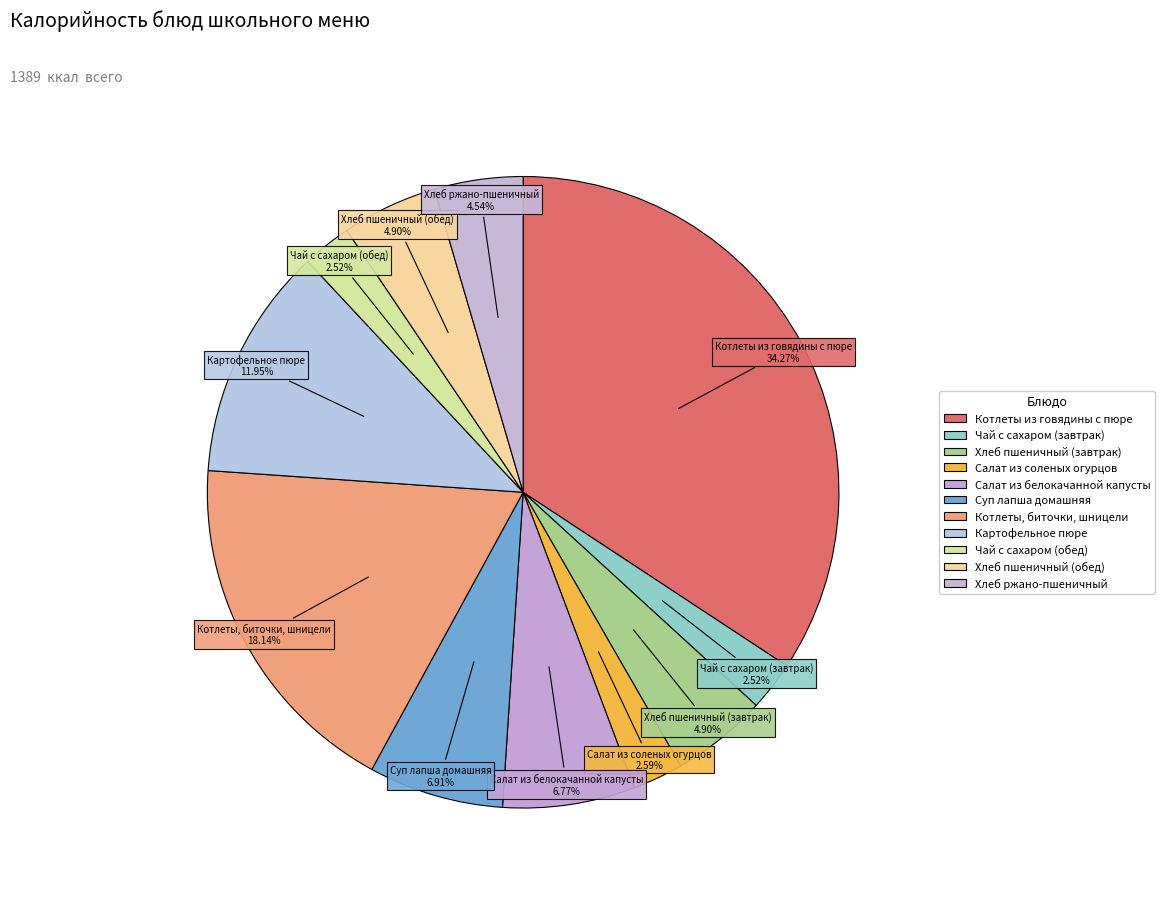

The Салат из белокачанной капусты slice represents 7% of the pie. True or false?

True